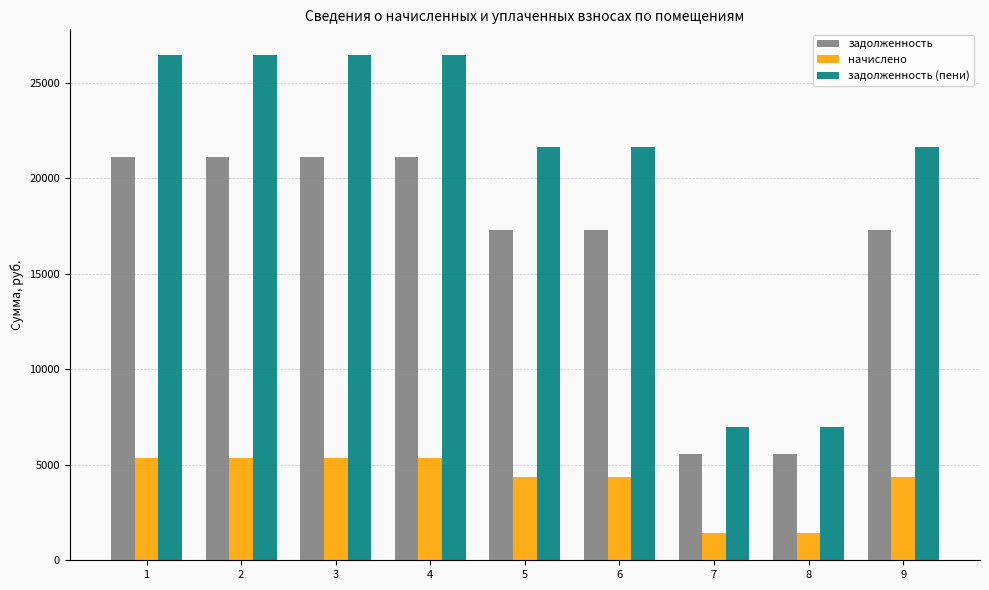

Rank the series by their maximum value, from lowest to highest.

начислено, задолженность, задолженность (пени)